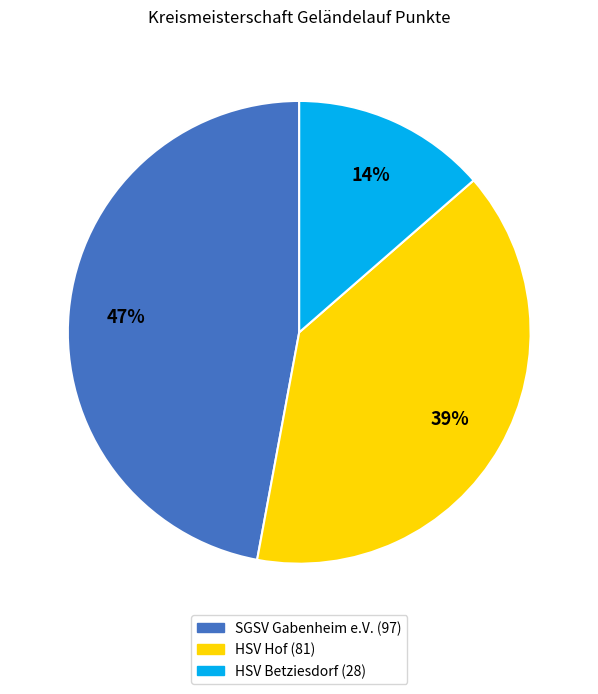

Does any single category account for the majority?

No